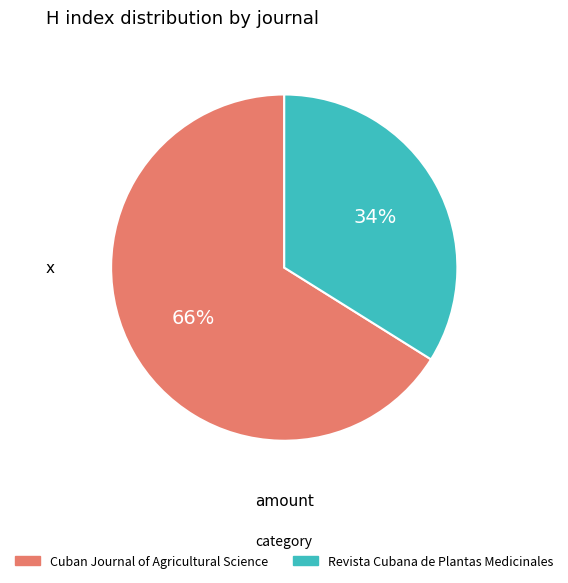

Count the number of slices in the pie.

2